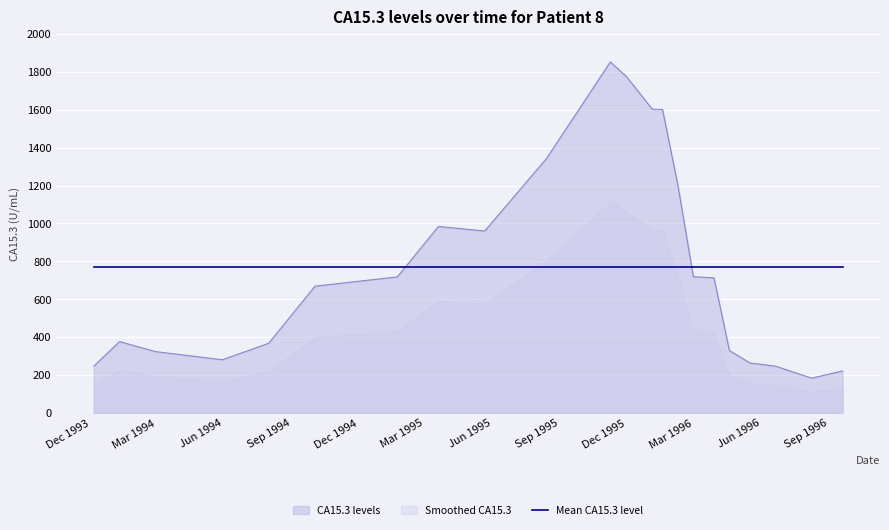

Where is the data nearest to the value 1018?

1995-03-20